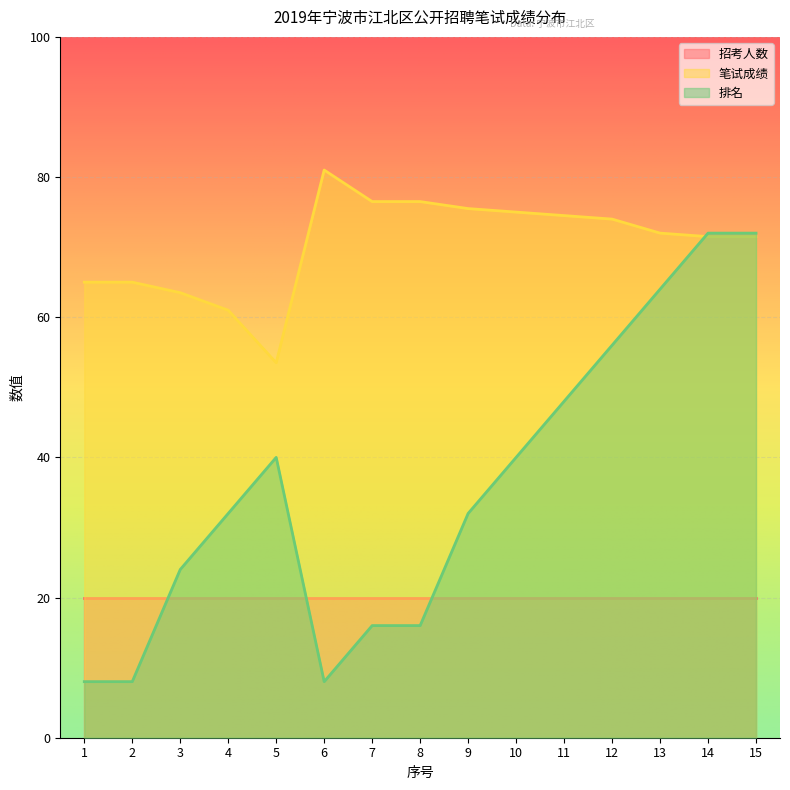

At which label is 笔试成绩 closest to 67?

1